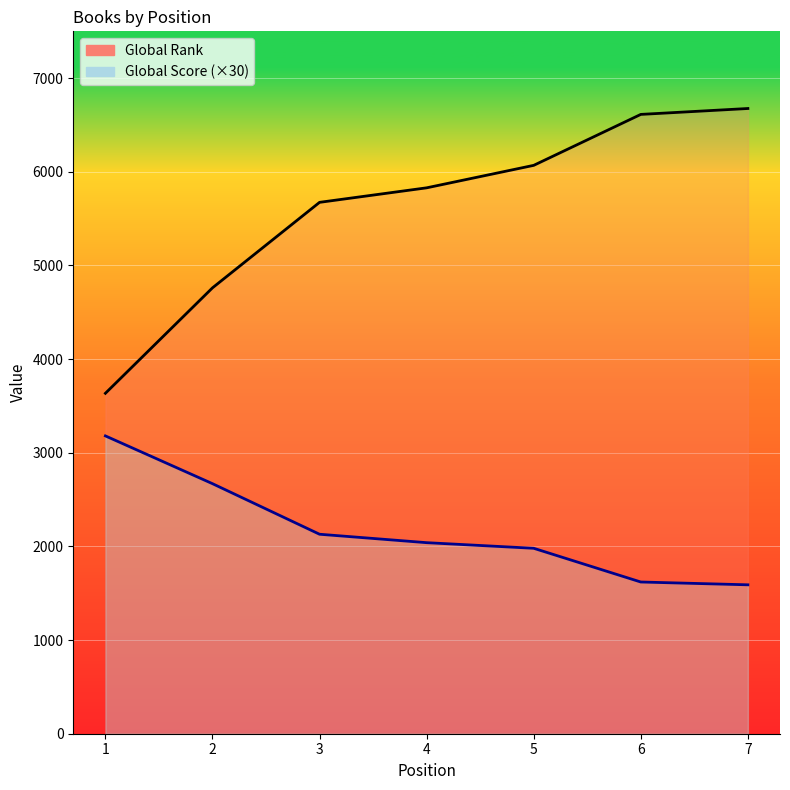

What are all the series names shown in the legend?

Global Rank, Global Score